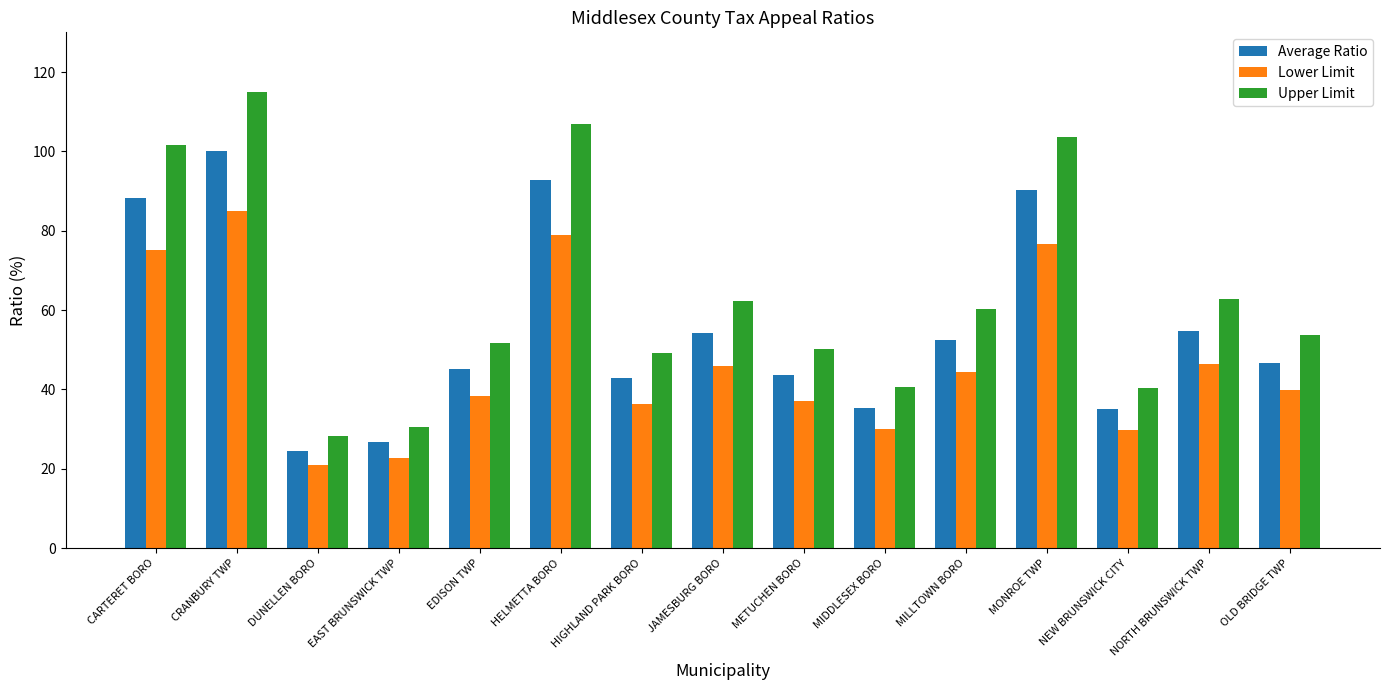

What is the label of the 4th bar from the right?

MONROE TWP